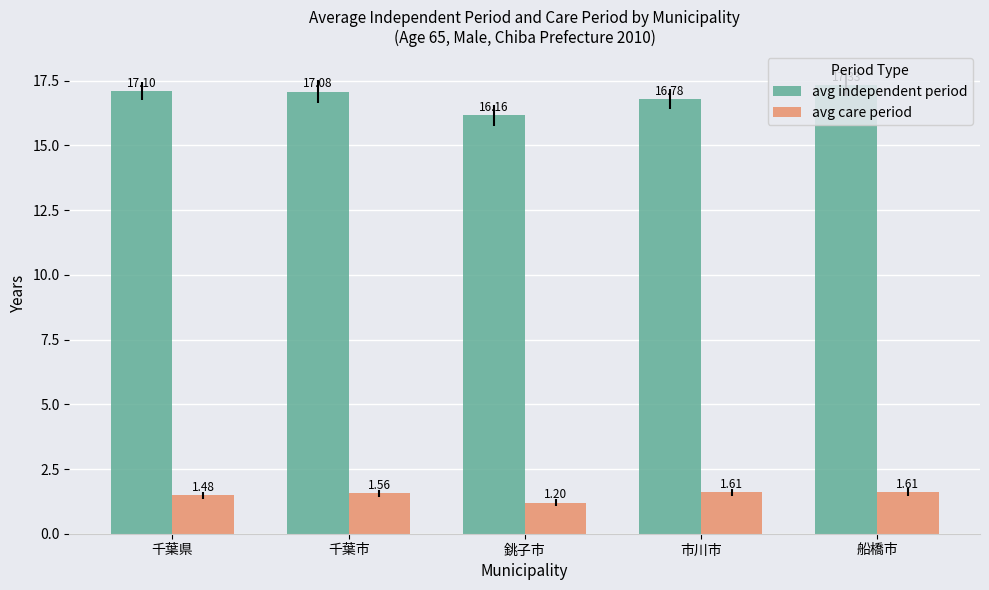

True or false: avg independent period has a value of 4.9 at 銚子市.

False